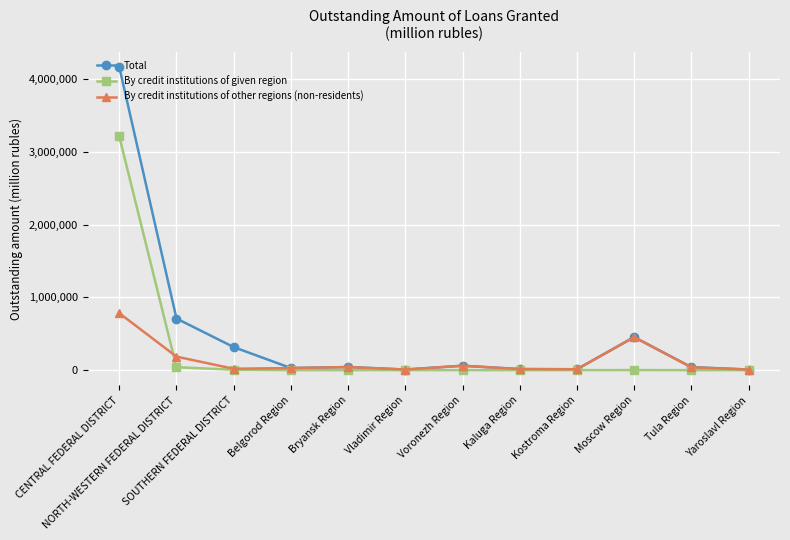

What position from the right is CENTRAL FEDERAL DISTRICT?

12